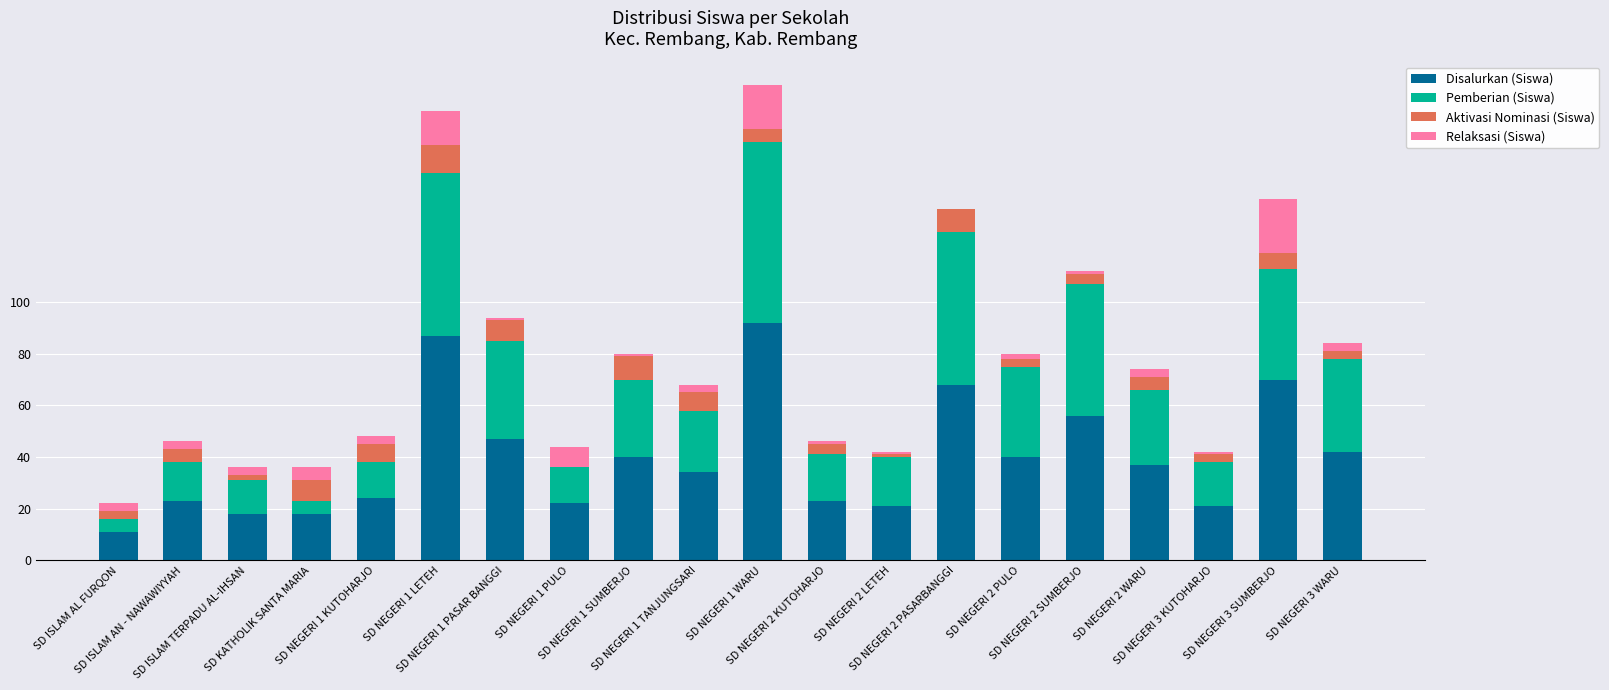

What is the maximum value for Disalurkan (Siswa)?

92